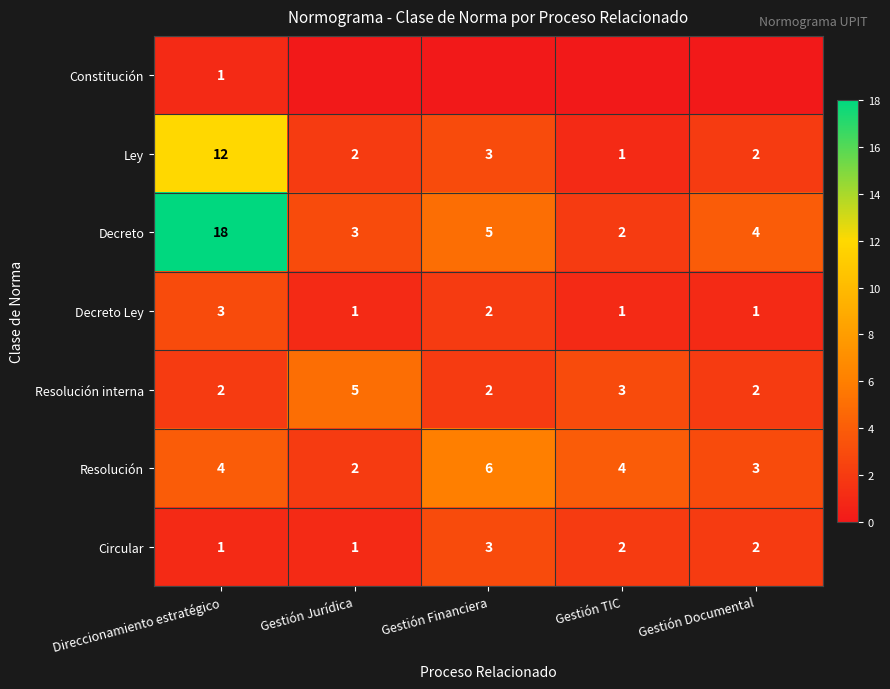

What is the sum of all Ley values?

20